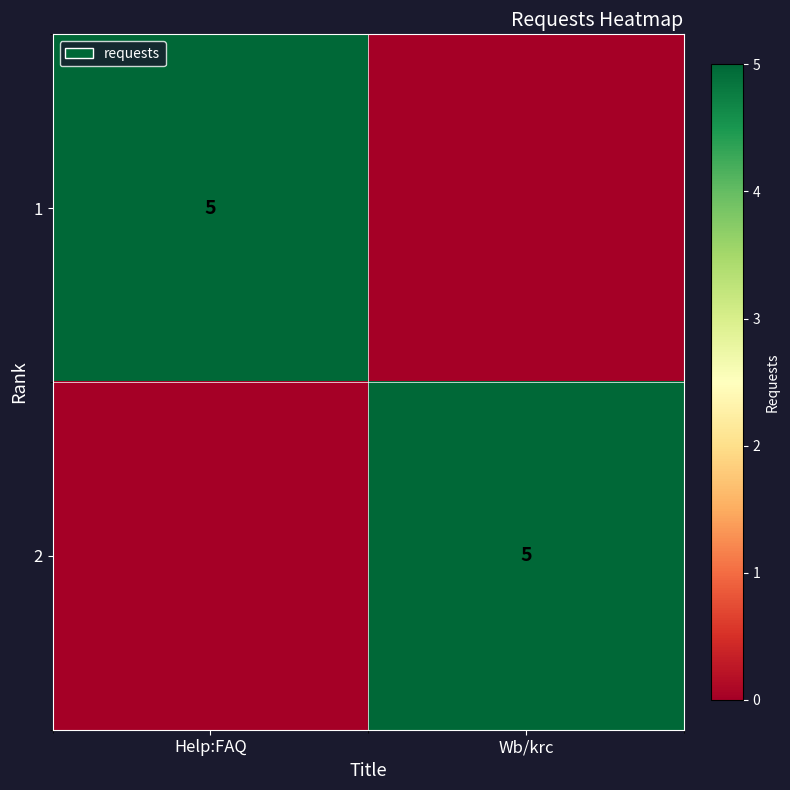

Which category has the lowest value across all series?

Wb/krc